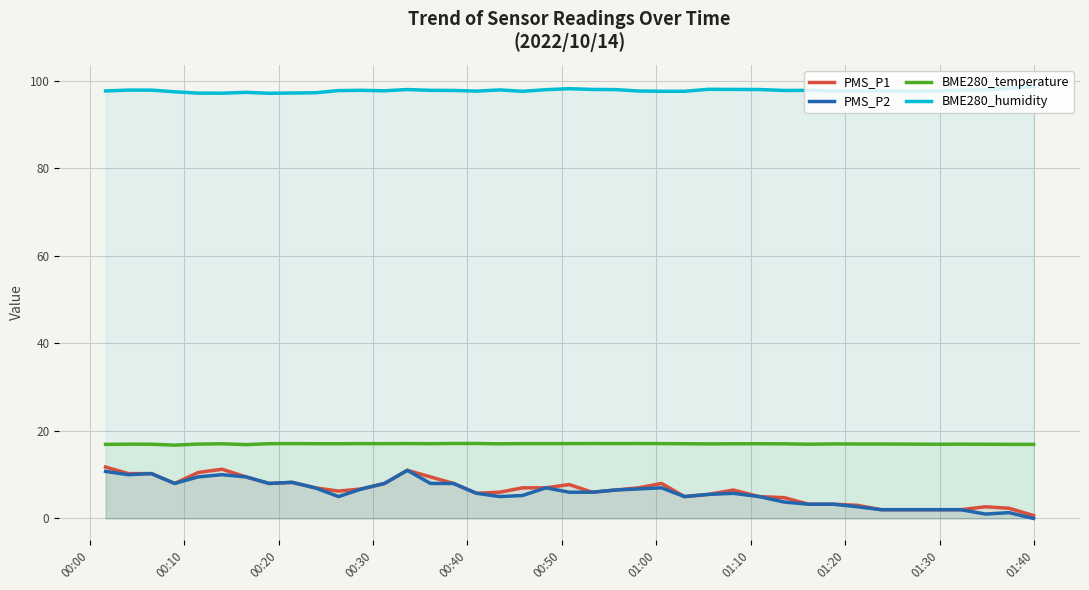

Which series has the largest total across all categories?

BME280_humidity